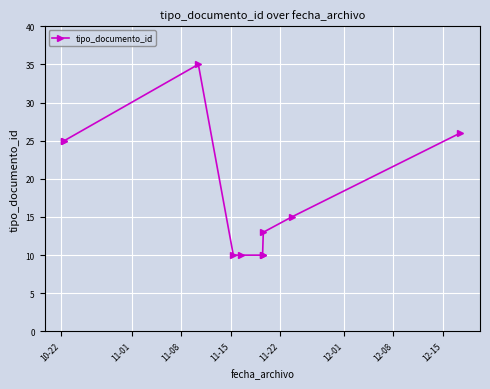

What is the minimum value shown in the chart?

10